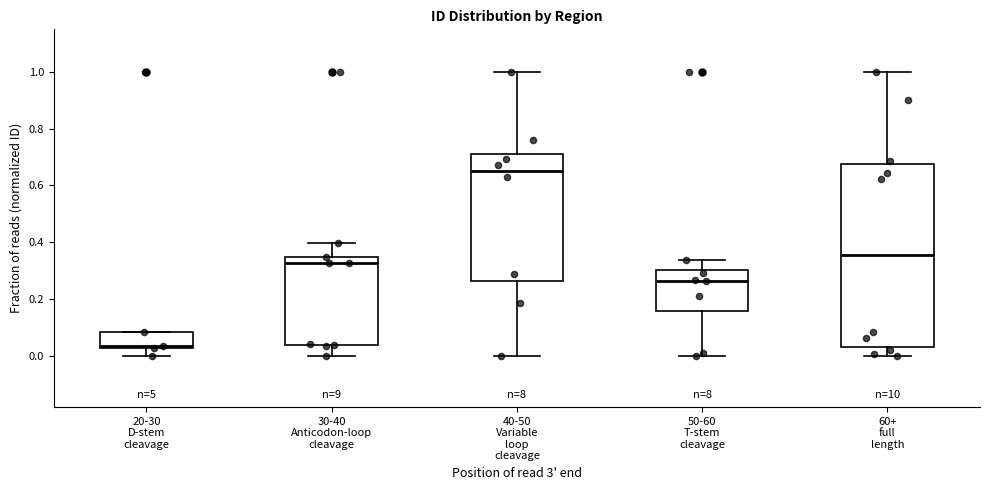

Which box has the highest median line?

40-50 Variable loop cleavage